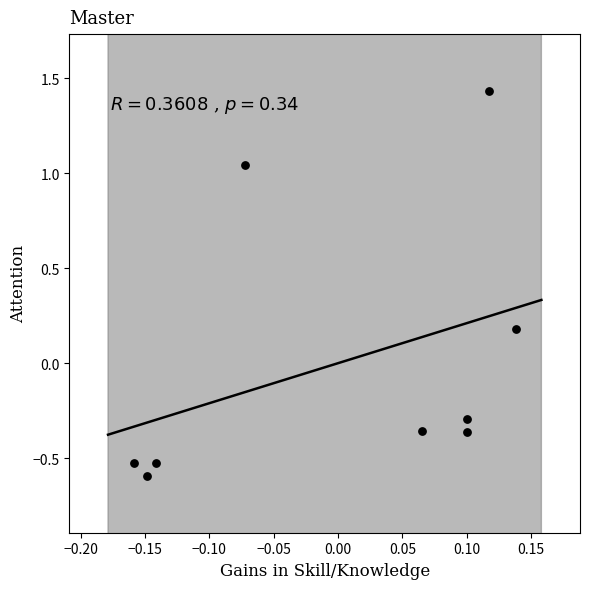

What is the range of Y values (max minus min)?

2.0